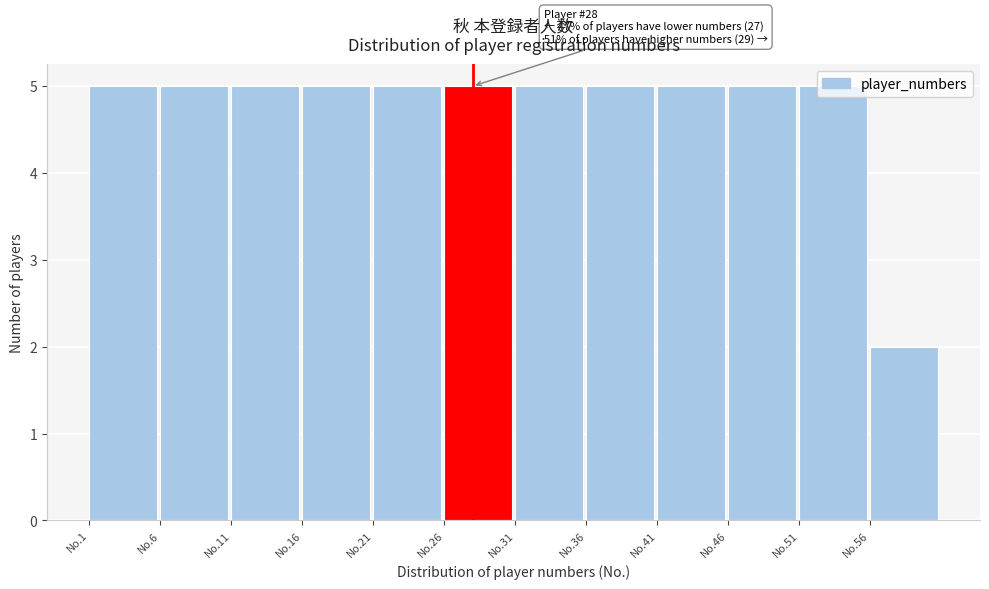

Where is the data nearest to the value 3?

No.56